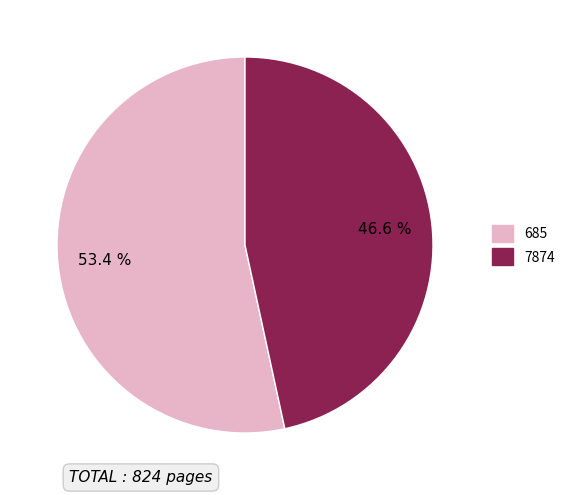

Rank the categories by value from lowest to highest.

7874, 685